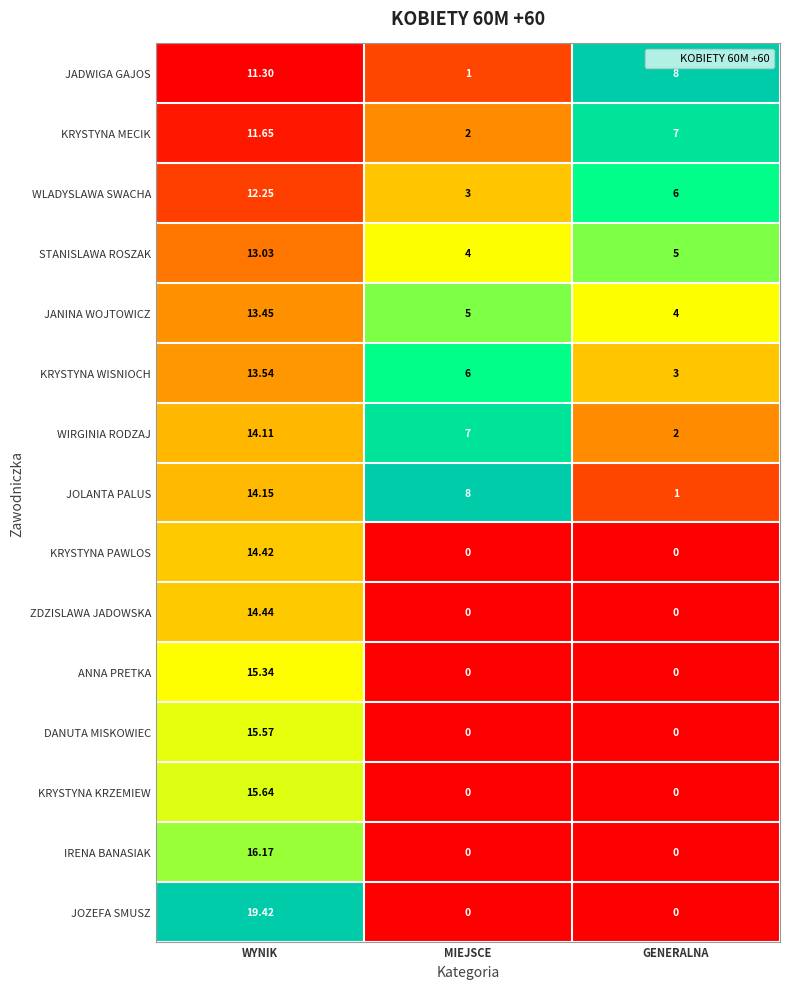

Rank the series by their maximum value, from lowest to highest.

JADWIGA GAJOS, KRYSTYNA MECIK, WLADYSLAWA SWACHA, STANISLAWA ROSZAK, JANINA WOJTOWICZ, KRYSTYNA WISNIOCH, WIRGINIA RODZAJ, JOLANTA PALUS, KRYSTYNA PAWLOS, ZDZISLAWA JADOWSKA, ANNA PRETKA, DANUTA MISKOWIEC, KRYSTYNA KRZEMIEW, IRENA BANASIAK, JOZEFA SMUSZ